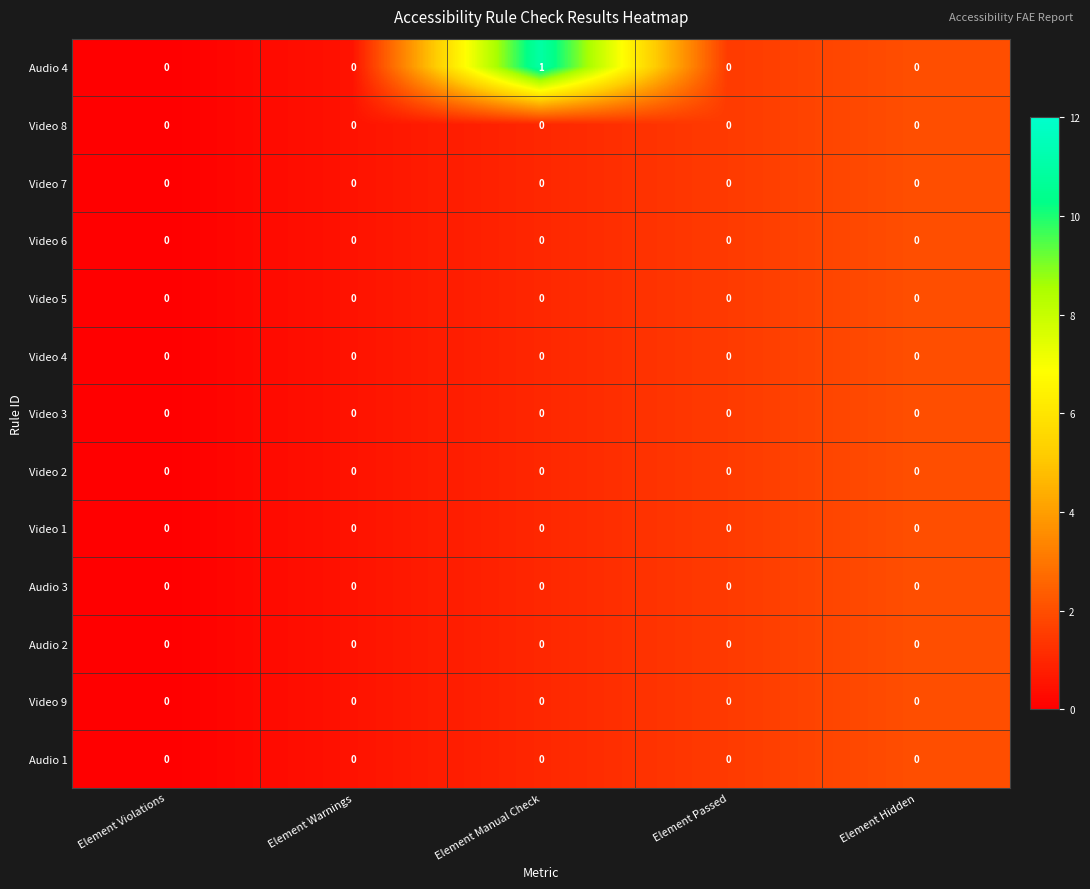

Which series has the largest total across all categories?

Audio 4